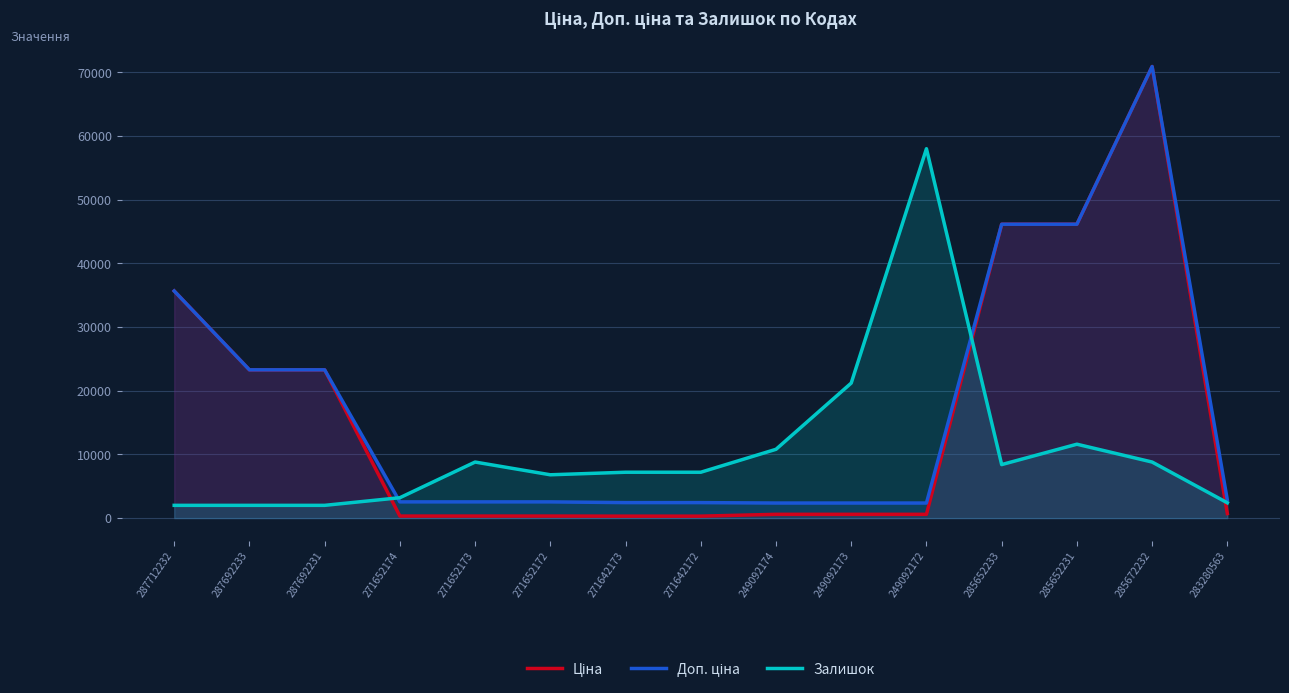

Which category has the highest value in the Ціна series?

285672232